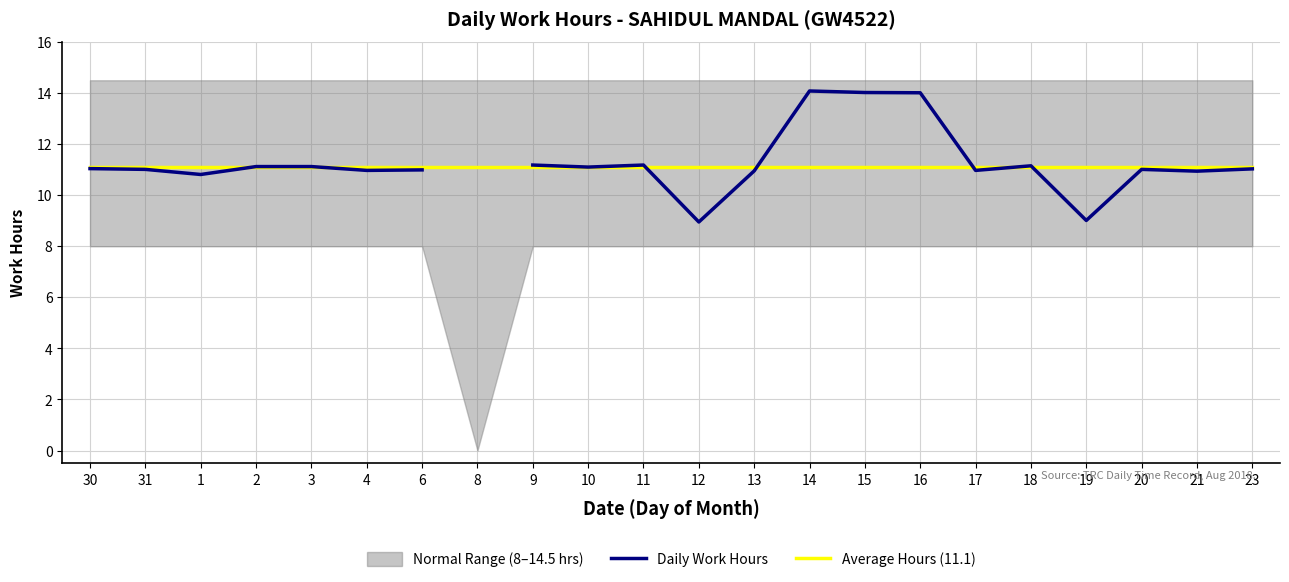

Between 30 and 15, which is larger?

15